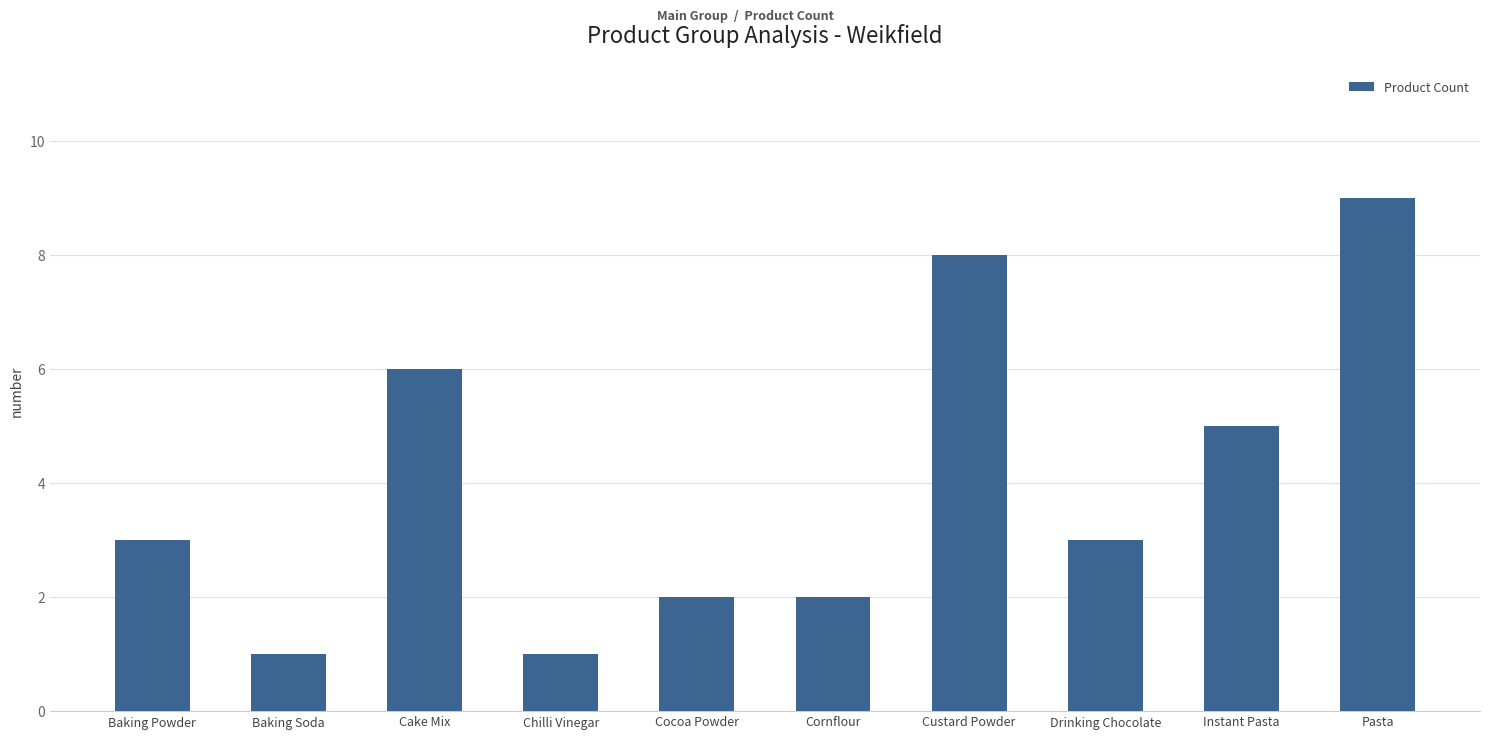

Read the value at Baking Powder.

3